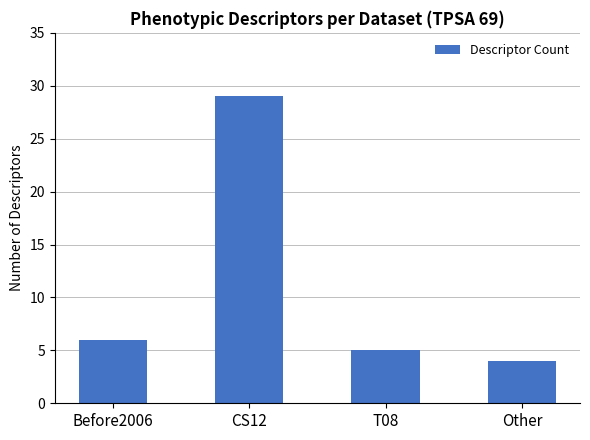

What is the approximate value at Before2006, to the nearest 5?

5